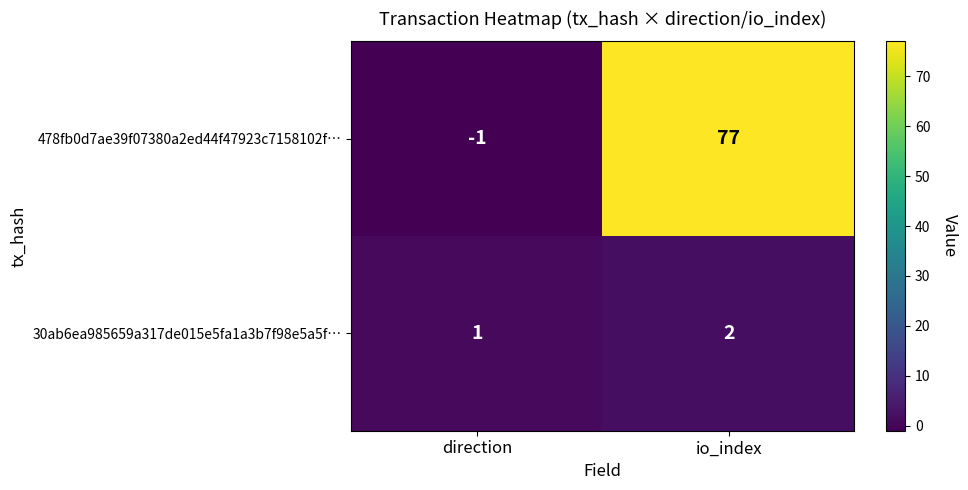

List the series in order of their peak value, lowest first.

30ab6ea985659a317de015e5fa1a3b7f98e5a5f…, 478fb0d7ae39f07380a2ed44f47923c7158102f…